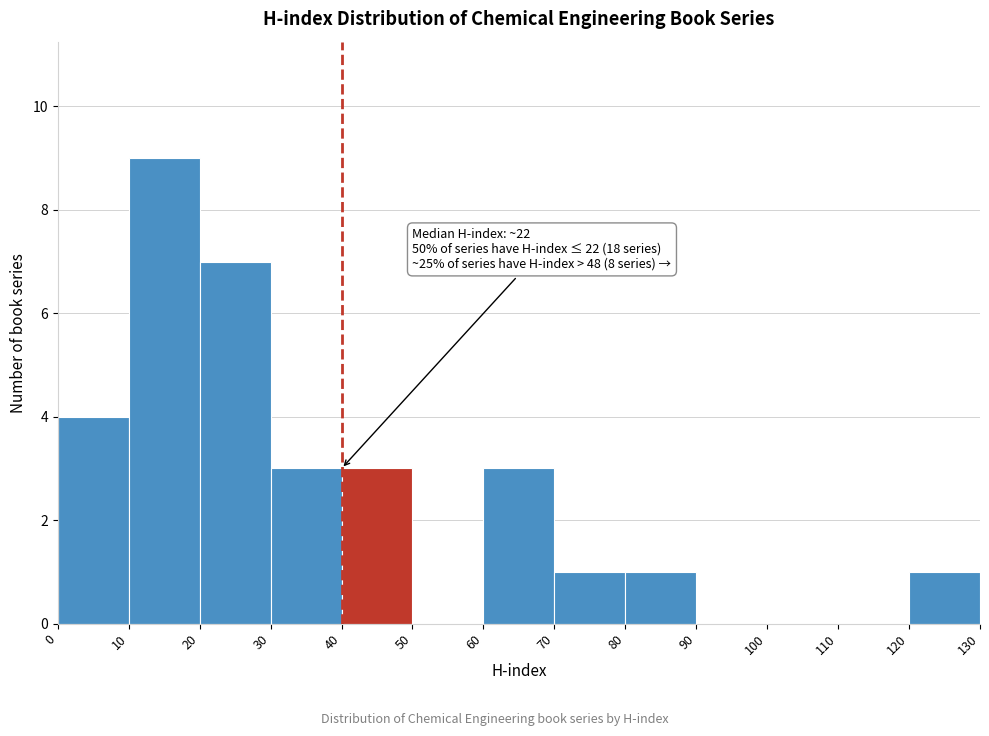

Over which range of the x-axis is the bar tallest?

10 to 20